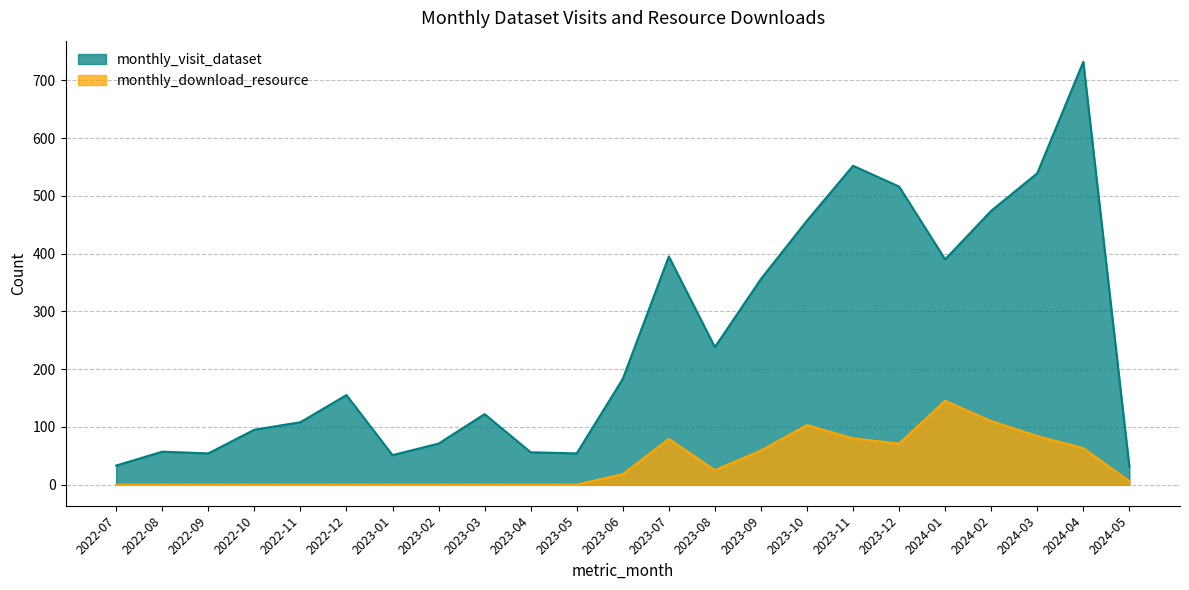

Reading left to right, extract all data points from this chart.

monthly_visit_dataset: 33	57	54	95	108	155	51	71	122	56	54	183	395	238	356	457	552	516	390	474	539	732	31
monthly_download_resource: 0	0	0	0	0	0	0	0	0	0	0	18	79	25	59	103	80	71	145	110	84	63	6